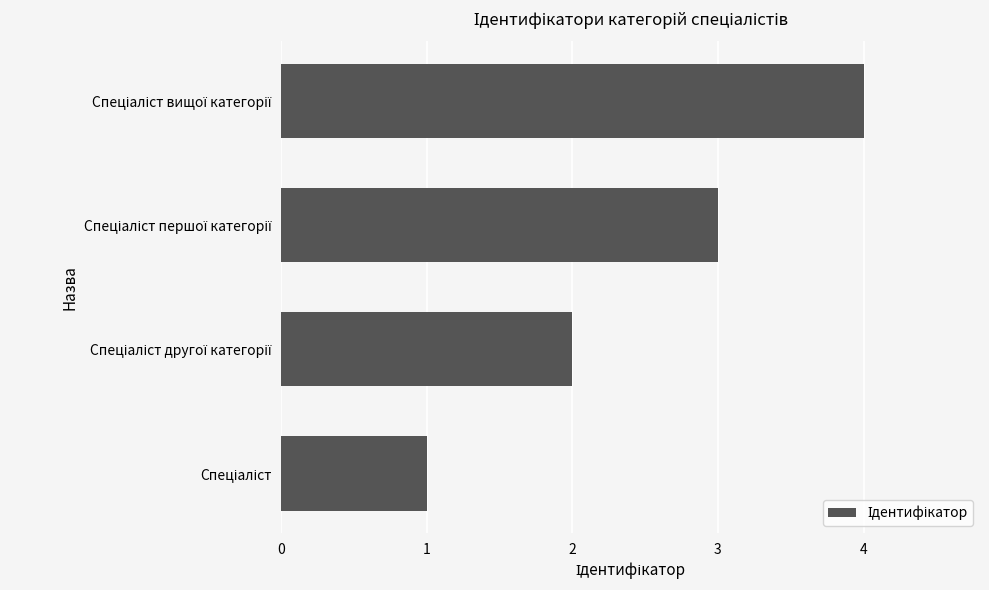

What is the sum of all values?

10